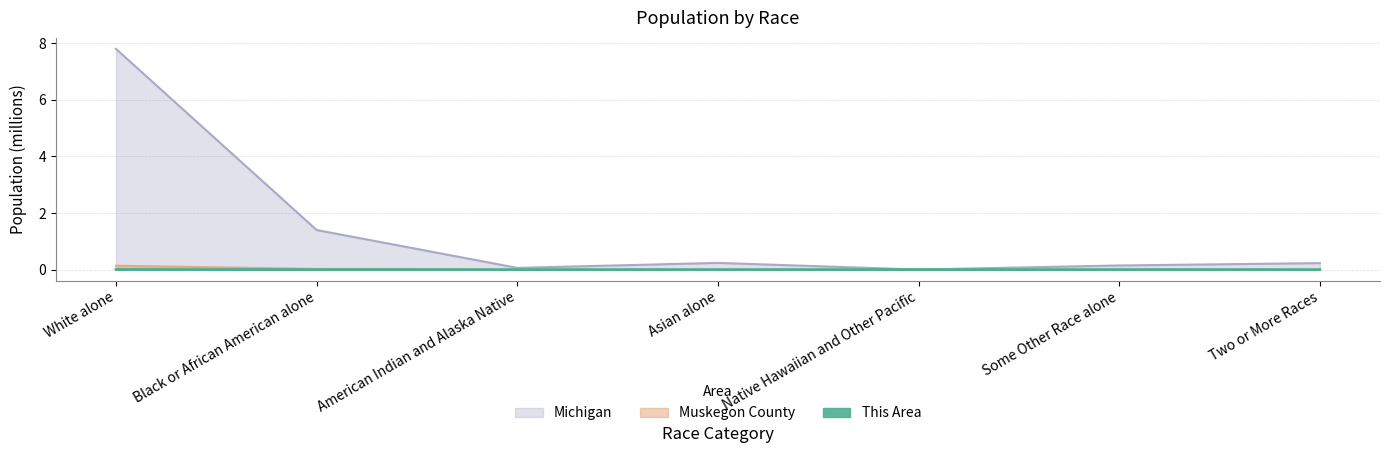

Does the chart have visible grid lines?

Yes